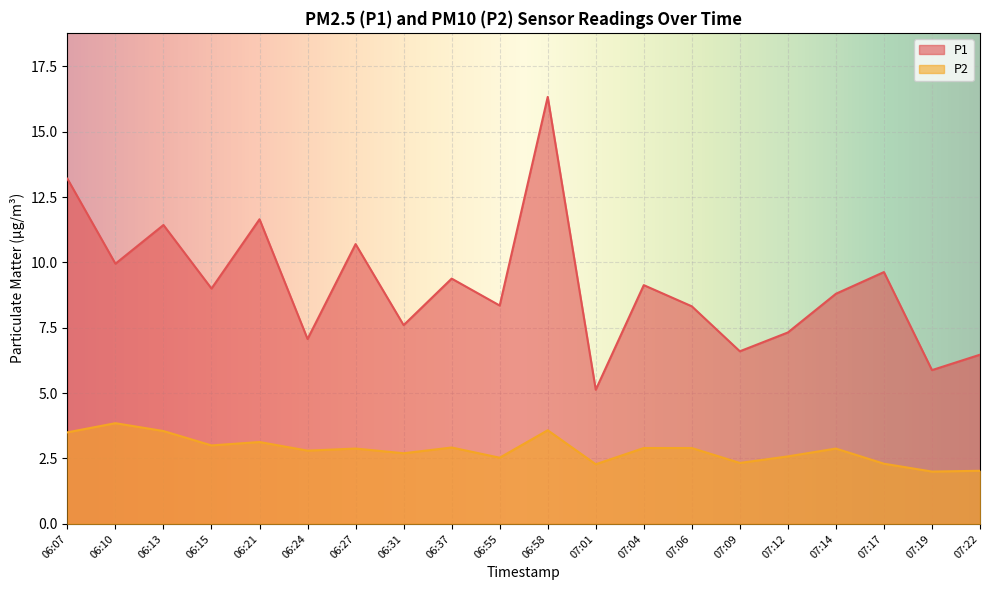

How many interior local peaks does the P2 series have?

6